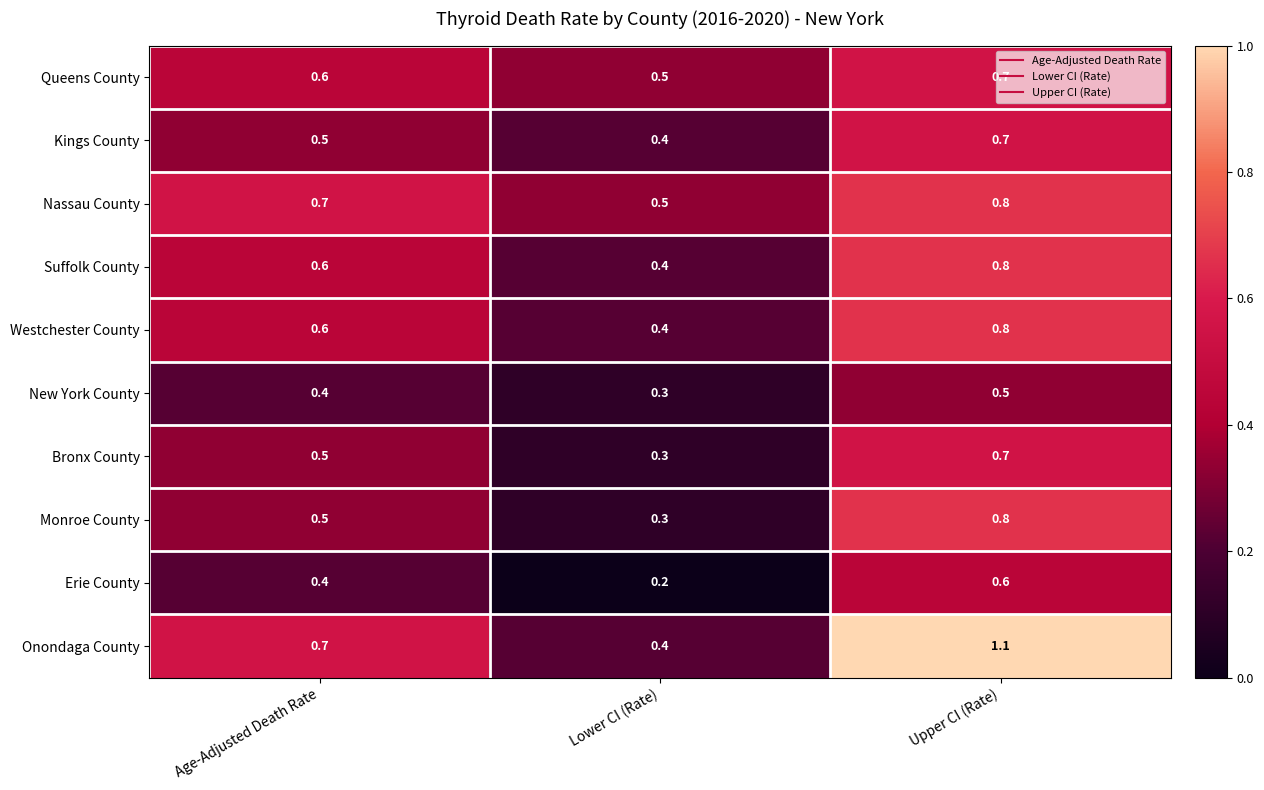

Is it true that Erie County equals 0.6 at Upper CI (Rate)?

True